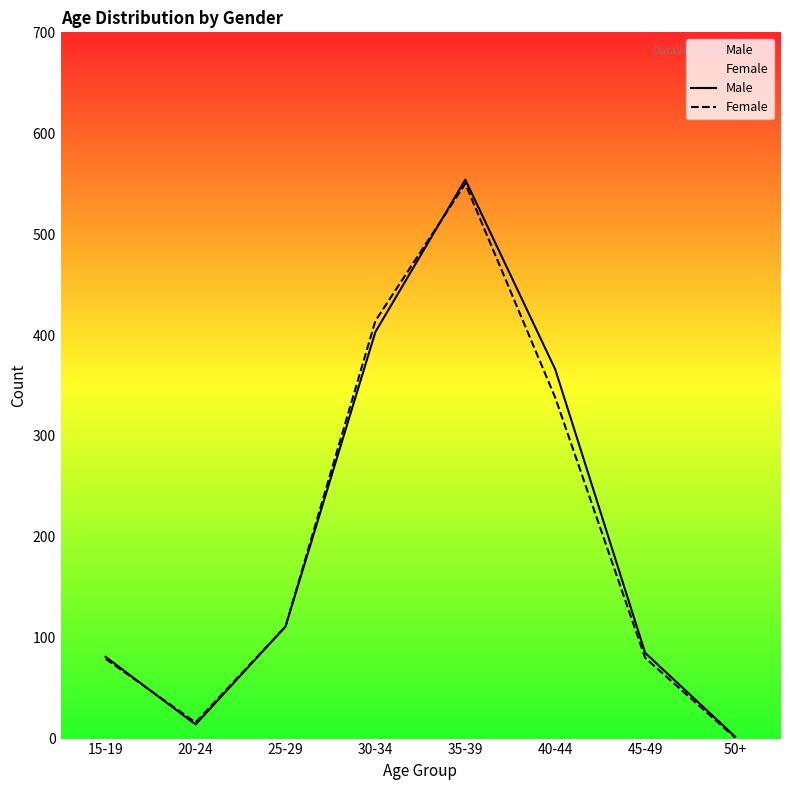

How many lines are shown in the chart?

2